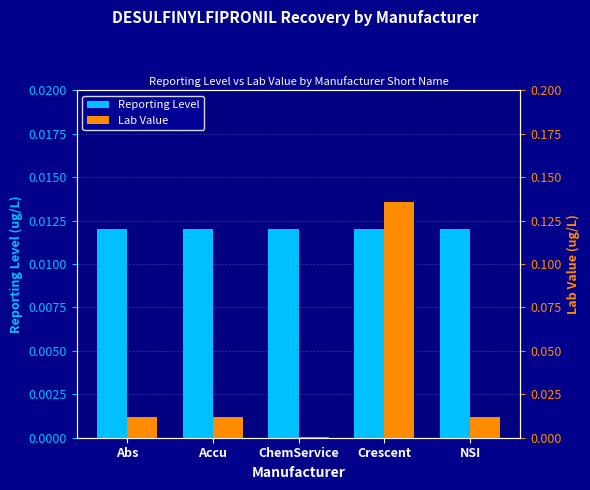

Reading left to right, extract all data points from this chart.

Reporting Level: Abs=0.0	Accu=0.0	ChemService=0.0	Crescent=0.0	NSI=0.0
Lab Value: Abs=0.0	Accu=0.0	ChemService=0.0	Crescent=0.1	NSI=0.0